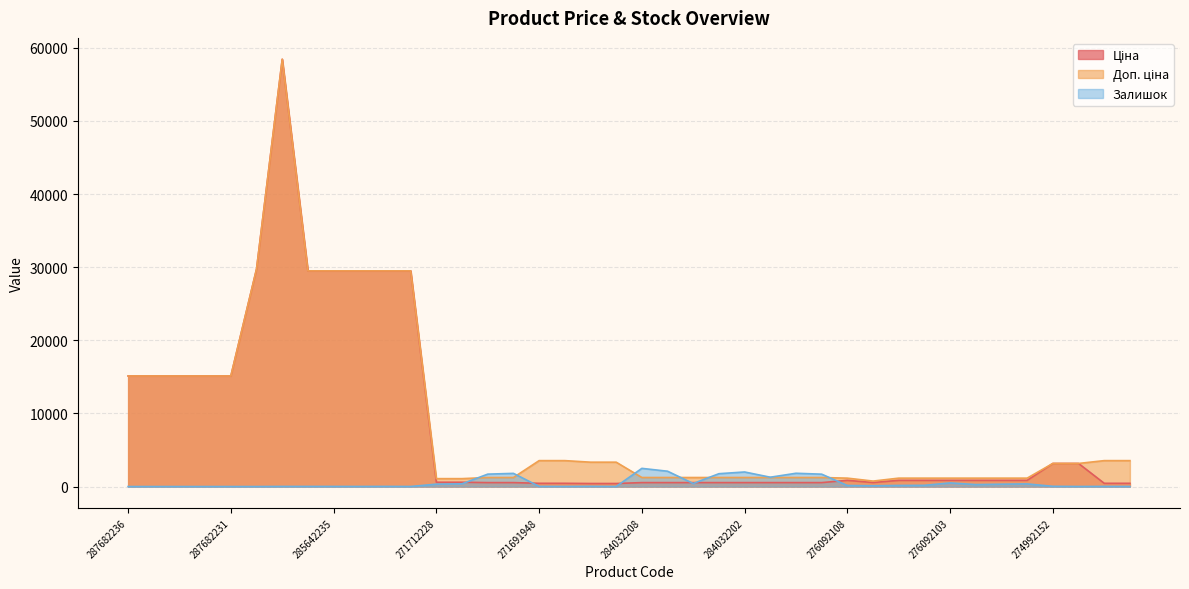

Reading left to right, what are all the values shown in this chart?

Ціна: 15120.0	15120.0	15120.0	15120.0	15120.0	29747.2	58426.5	29491.5	29491.5	29491.5	29491.5	29491.5	589.9	589.9	539.0	539.0	443.1	443.1	416.6	416.6	539.0	539.0	539.0	539.0	539.0	539.0	539.0	539.0	848.4	551.5	848.4	848.4	848.4	848.4	848.4	848.4	3157.9	3157.9	443.1	443.1
Доп. ціна: 15120.0	15120.0	15120.0	15120.0	15120.0	29747.2	58426.5	29491.5	29491.5	29491.5	29491.5	29491.5	1081.7	1081.7	1235.4	1235.4	3545.0	3545.0	3332.5	3332.5	1235.4	1235.4	1235.4	1235.4	1235.4	1235.4	1235.4	1235.4	1149.7	747.0	1149.7	1149.7	1149.7	1149.7	1149.7	1149.7	3158.0	3158.0	3545.0	3545.0
Залишок: 0.0	0.0	0.0	0.0	0.0	0.0	14.0	14.0	13.0	10.0	16.0	7.0	328.0	374.0	1697.0	1802.0	22.0	13.0	30.0	10.0	2486.0	2096.0	417.0	1757.0	1992.0	1276.0	1816.0	1692.0	145.0	107.0	151.0	167.0	500.0	269.0	323.0	362.0	31.0	7.0	19.0	11.0